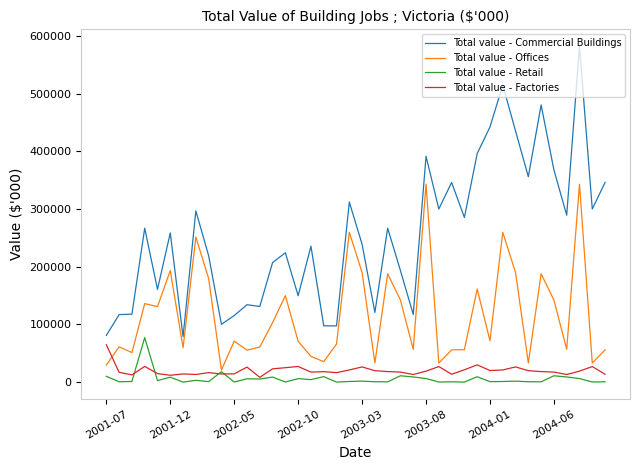

What is the sum of all Total value - Factories values?

808398